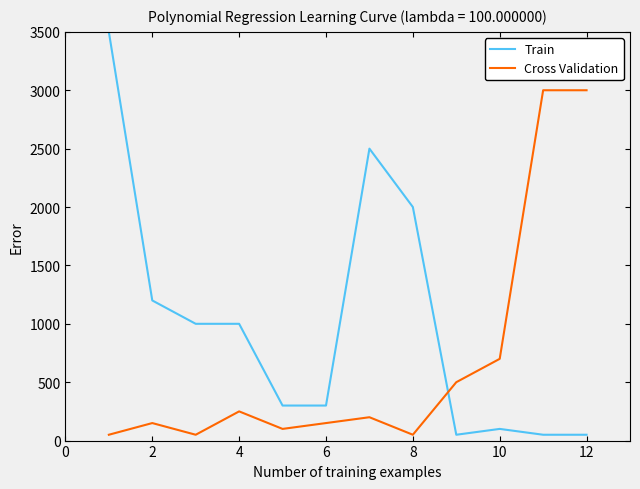

How many values in the Train series are below 1000?

6